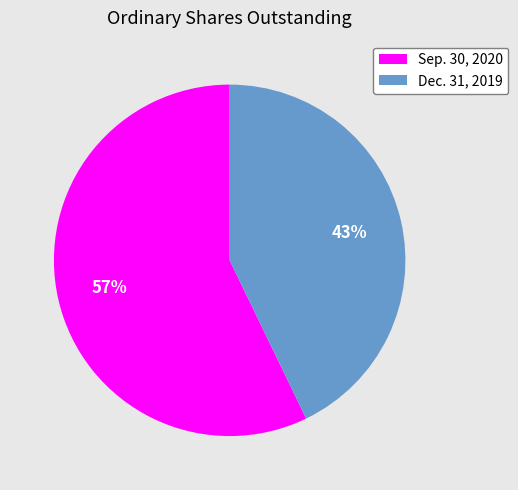

Does Dec. 31, 2019 represent more than half of the total?

No